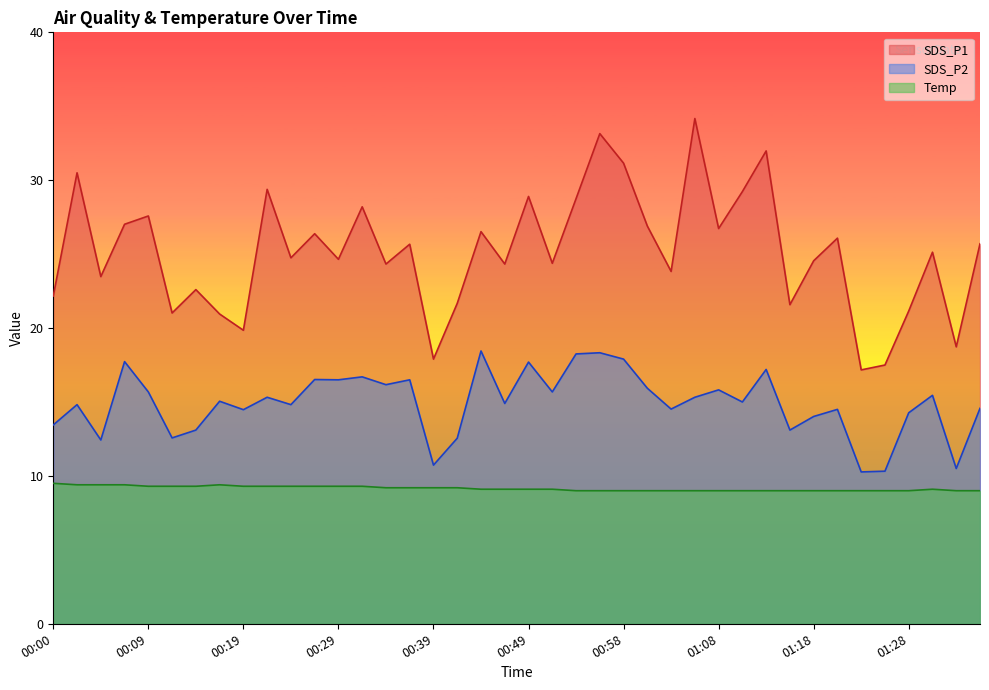

What is the sum of the SDS_P2 values at 00:29 and 00:41?

29.1